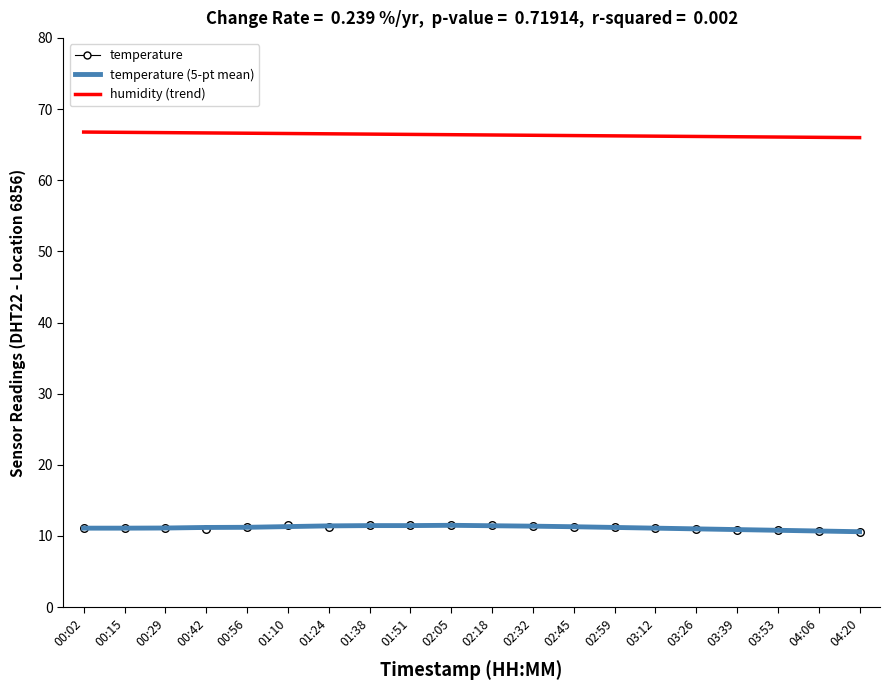

Which series has the largest total across all categories?

humidity (trend)